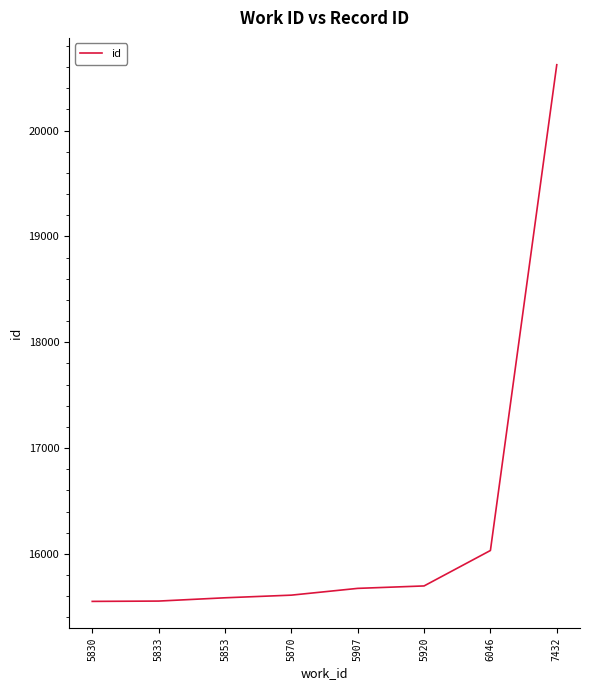

What is the change in value from 5920 to 7432?

+4926